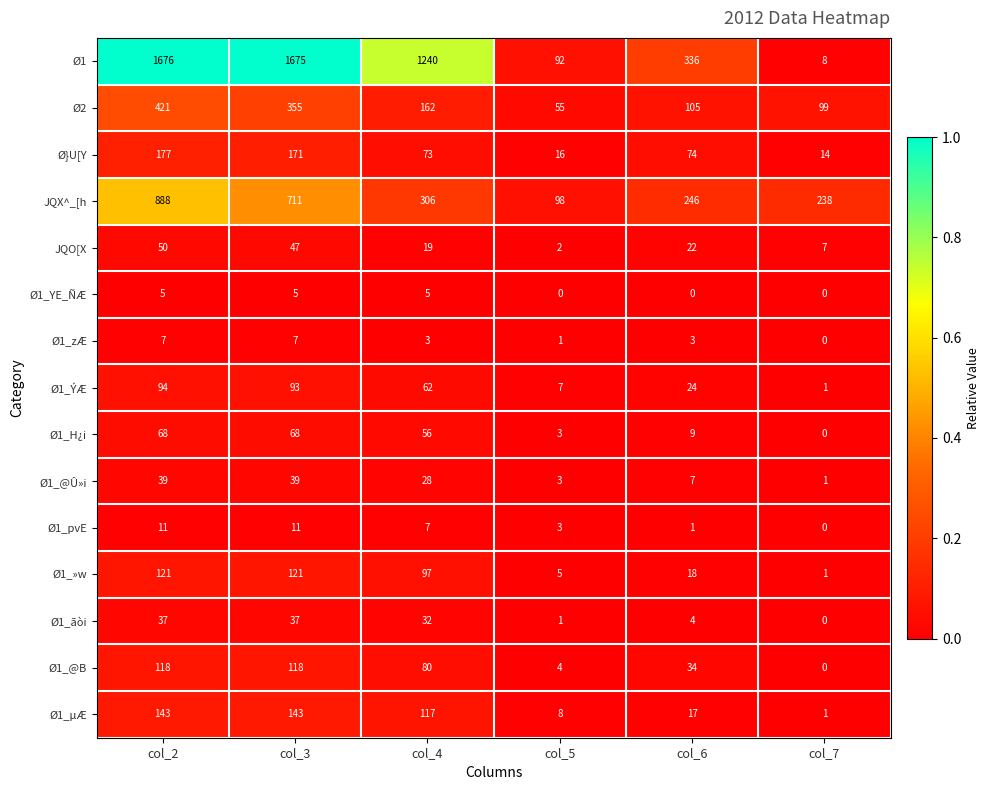

Rank the series at col_3 from lowest to highest value.

Ø1_YE_ÑÆ, Ø1_zÆ, Ø1_pvE, Ø1_ãòi, Ø1_@Û»i, JQO[X, Ø1_H¿i, Ø1_ÝÆ, Ø1_@B, Ø1_»w, Ø1_µÆ, Ø}U[Y, Ø2, JQX^_[h, Ø1